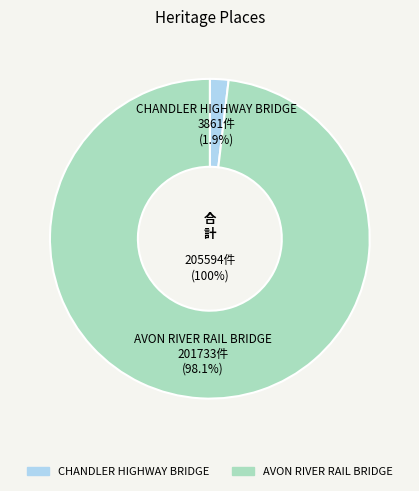

How many segments does this pie chart have?

2